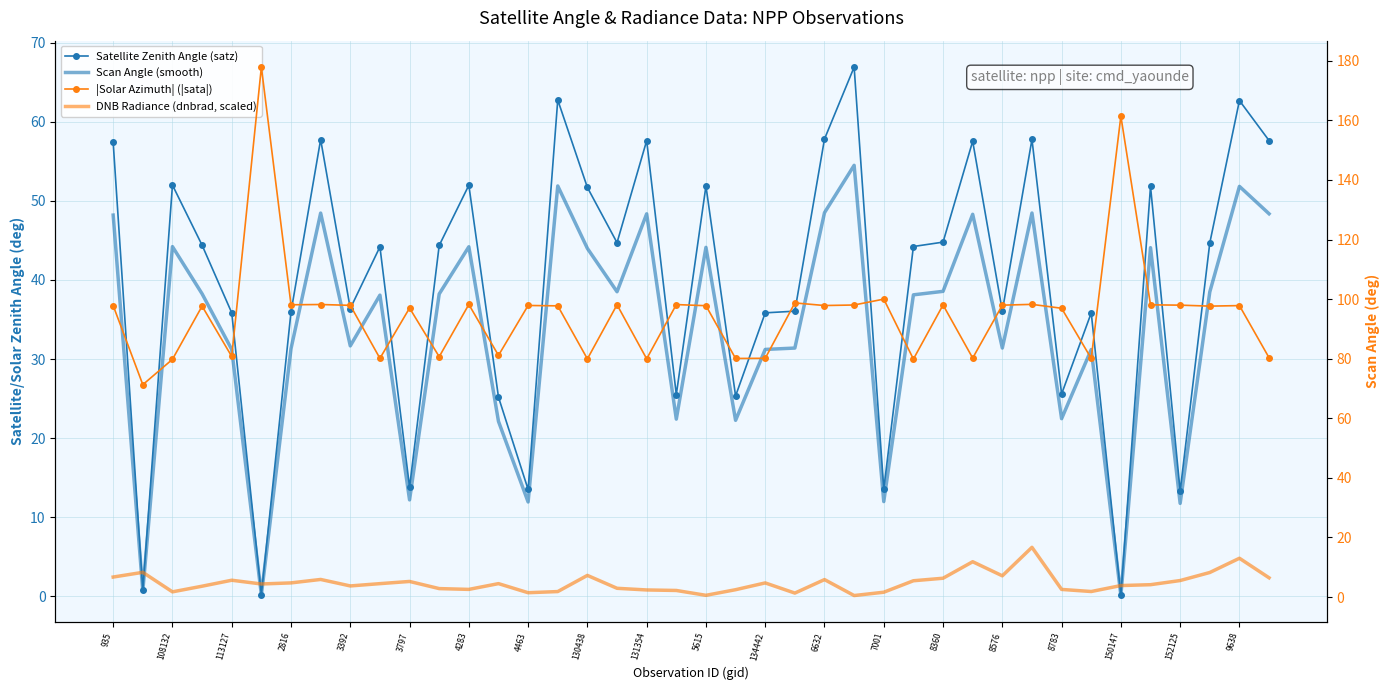

How many data points in Satellite Zenith Angle (satz) are above 44?

22